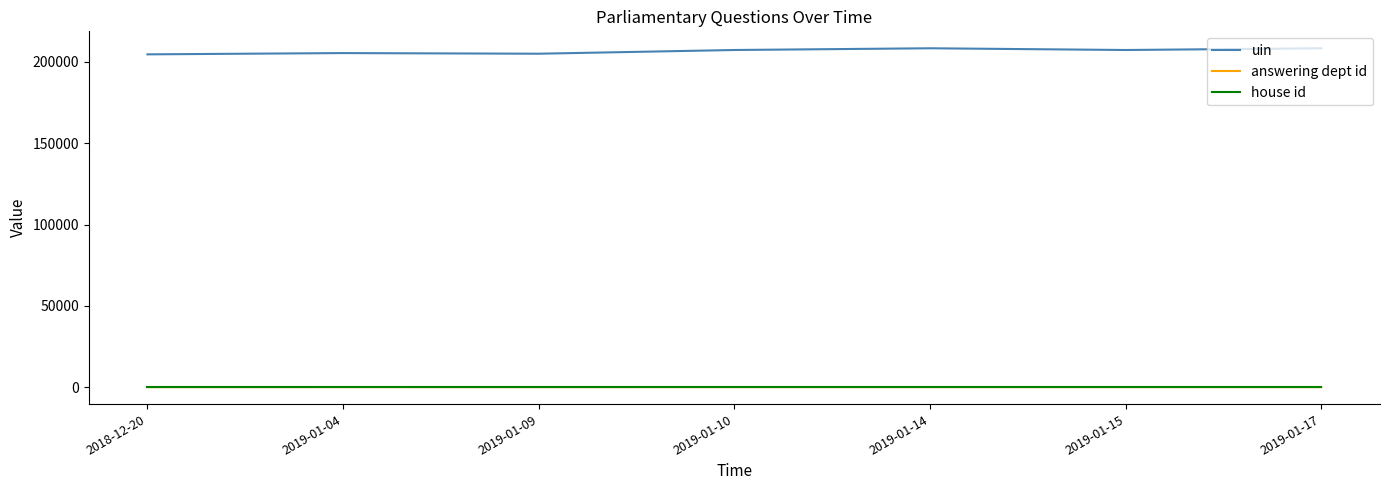

True or false: house id and uin intersect in this chart.

False